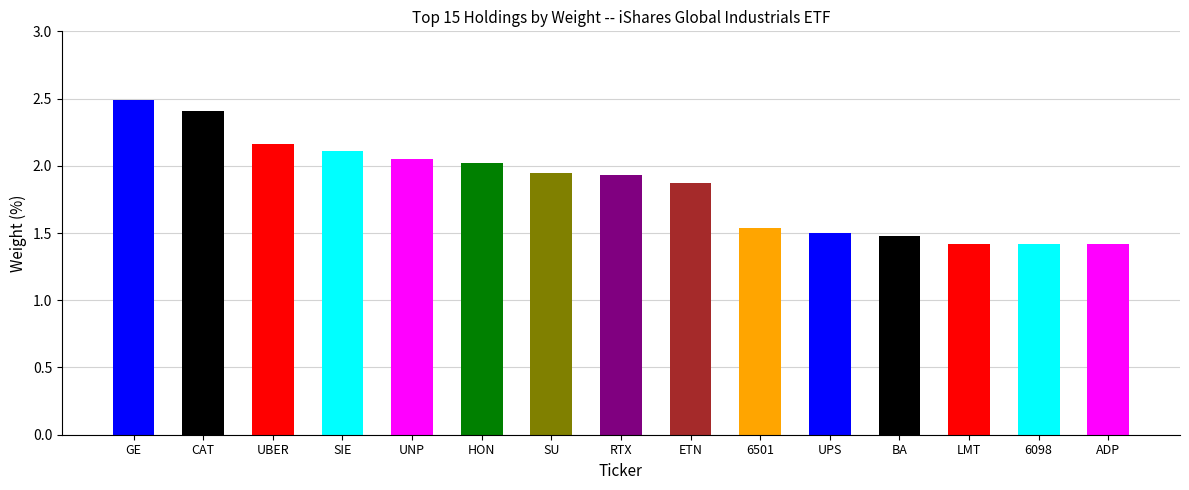

Reading left to right, list all the values displayed in this chart.

2.5	2.4	2.2	2.1	2.0	2.0	1.9	1.9	1.9	1.5	1.5	1.5	1.4	1.4	1.4